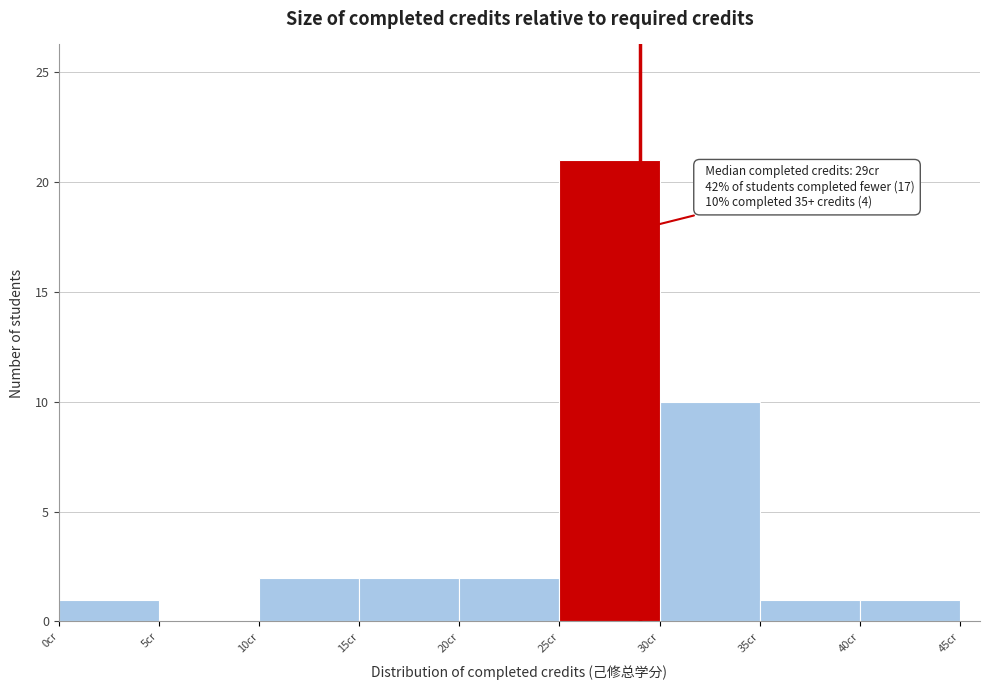

Over which range of the x-axis is the bar tallest?

25 to 30